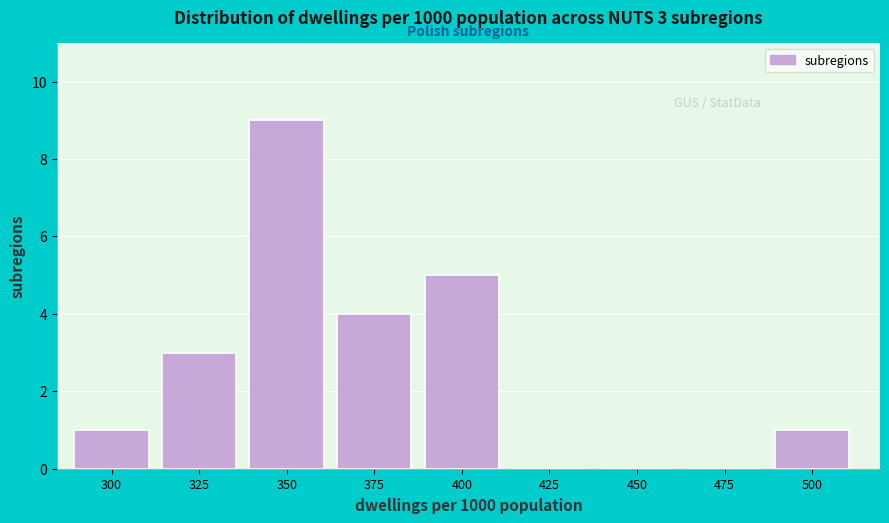

Reading left to right, extract all data points from this chart.

300=1	325=3	350=9	375=4	400=5	425=0	450=0	475=0	500=1